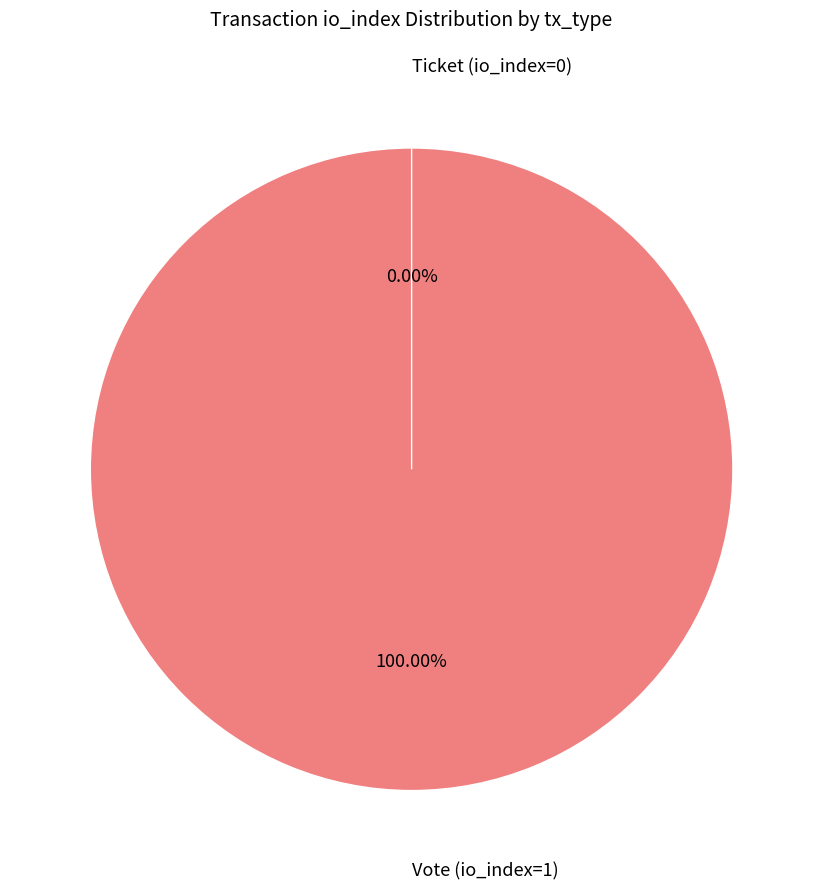

The Vote (io_index=1) slice represents 89% of the pie. True or false?

False